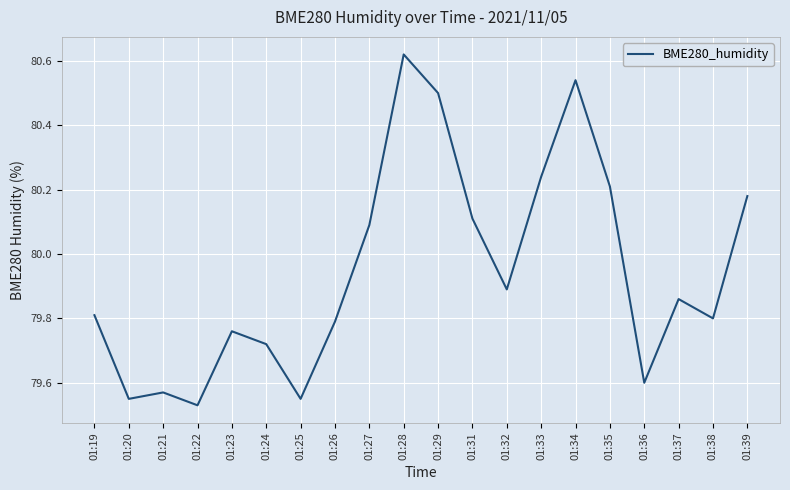

What is the difference between the values at 01:31 and 01:28?

0.5